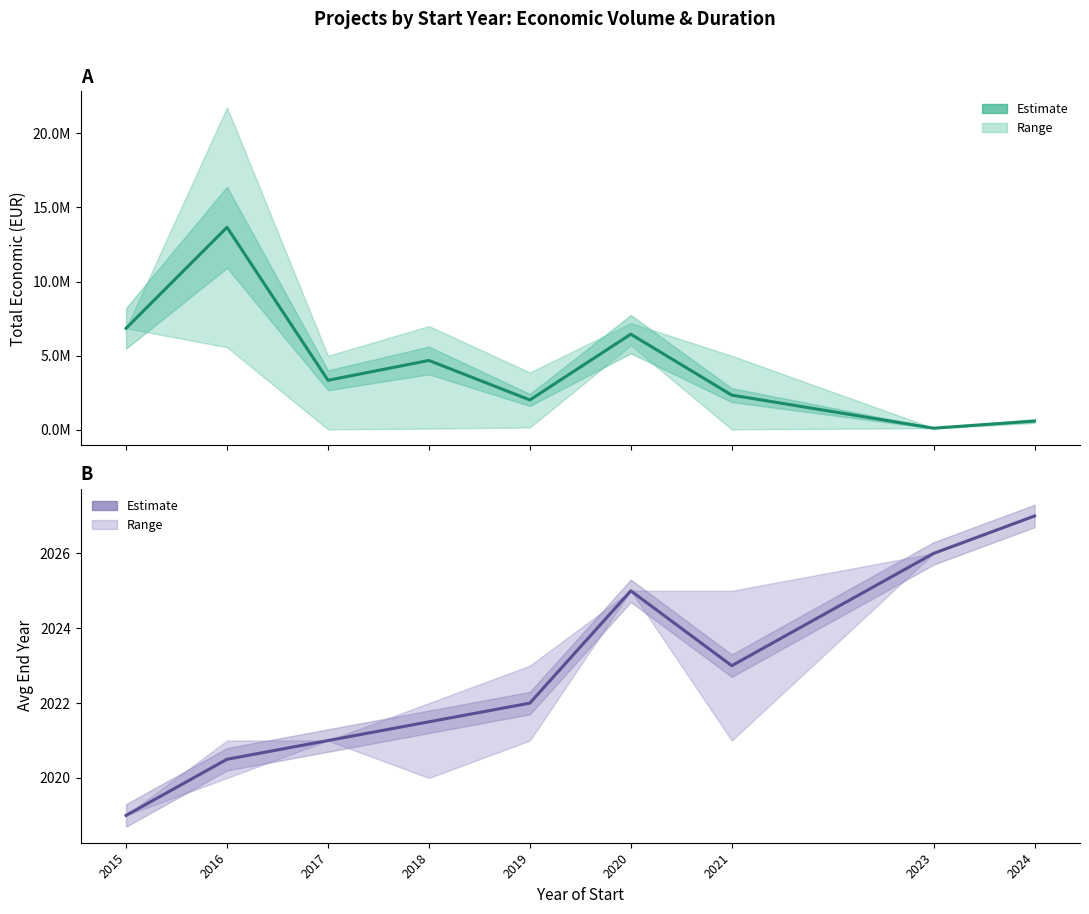

True or false: Estimate and End Year Estimate intersect in this chart.

False